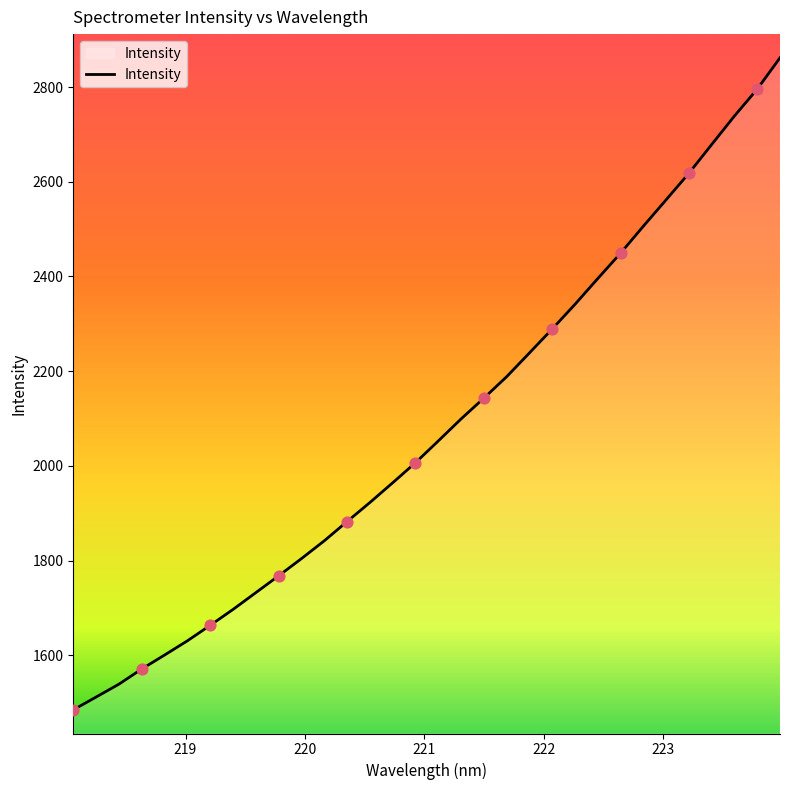

What is the smallest value displayed?

1484.7